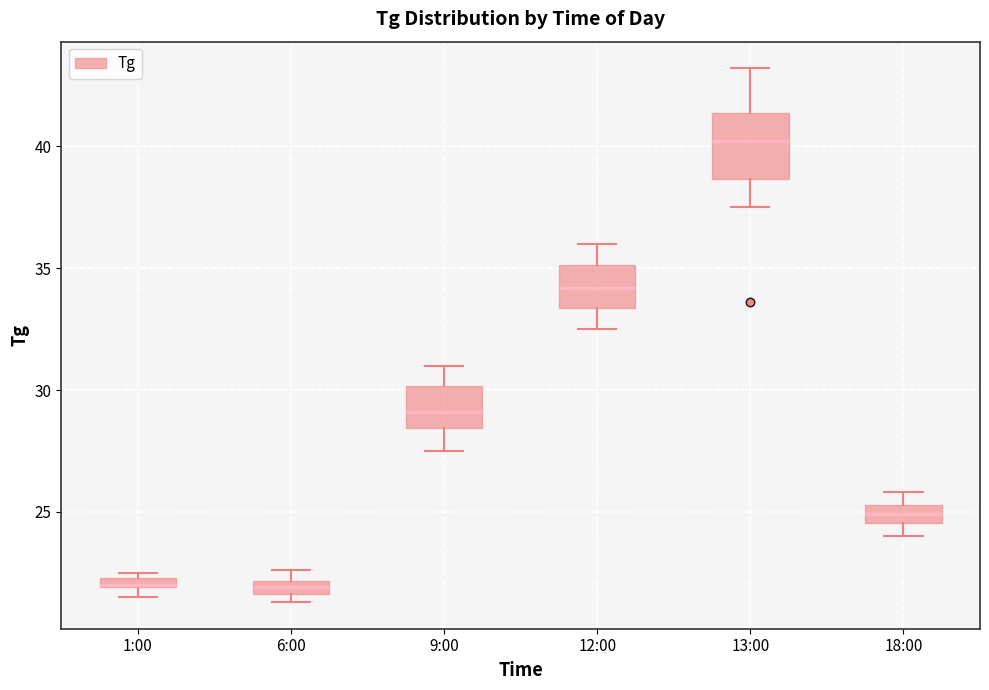

Which box has the highest median line?

13:00